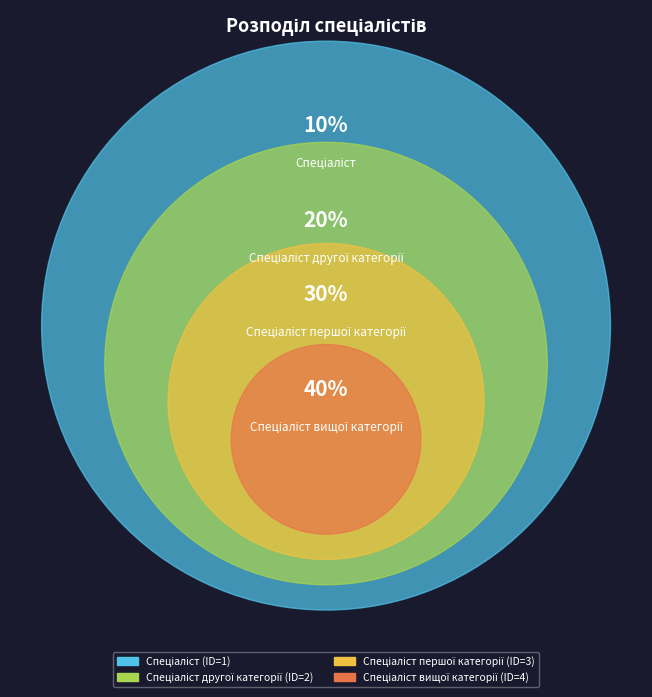

Is it true that Спеціаліст другої категорії is 20% of the pie?

True